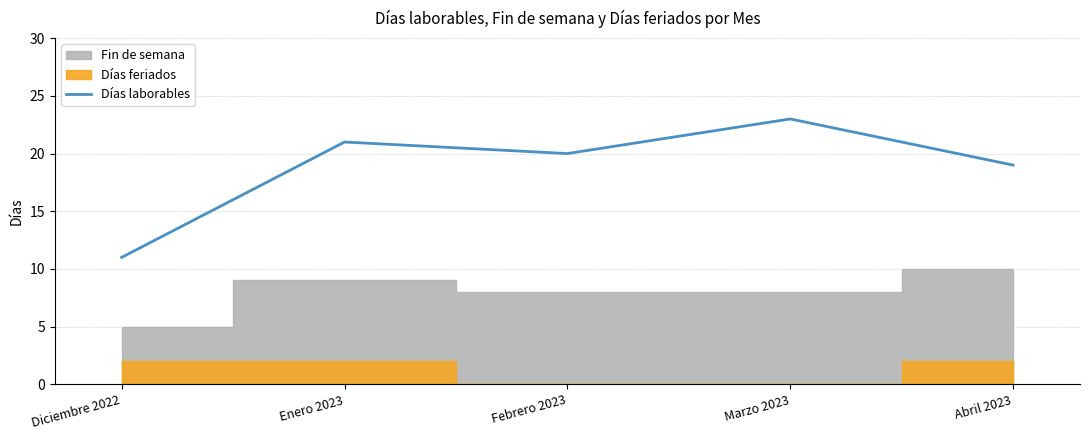

What is the change in value from Diciembre 2022 to Enero 2023?

+10